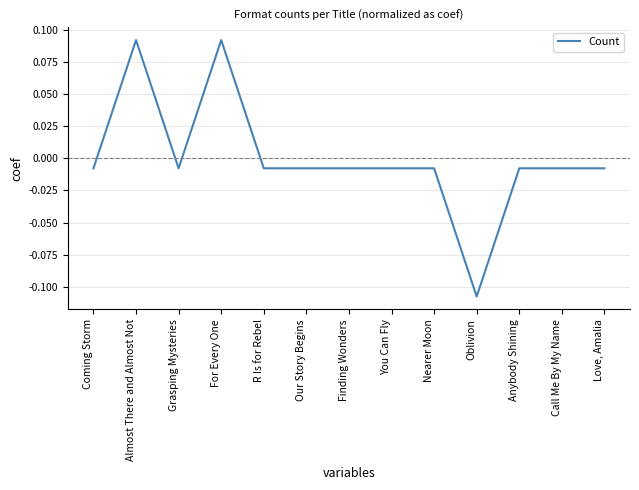

What position from the left is Call Me By My Name?

12